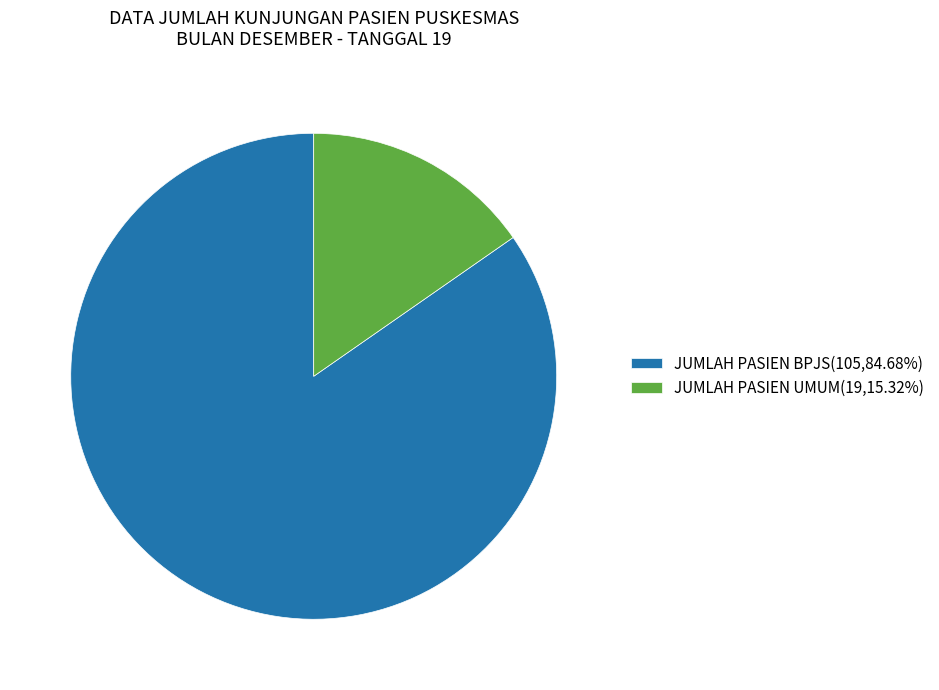

True or false: JUMLAH PASIEN UMUM accounts for 29% of the total.

False